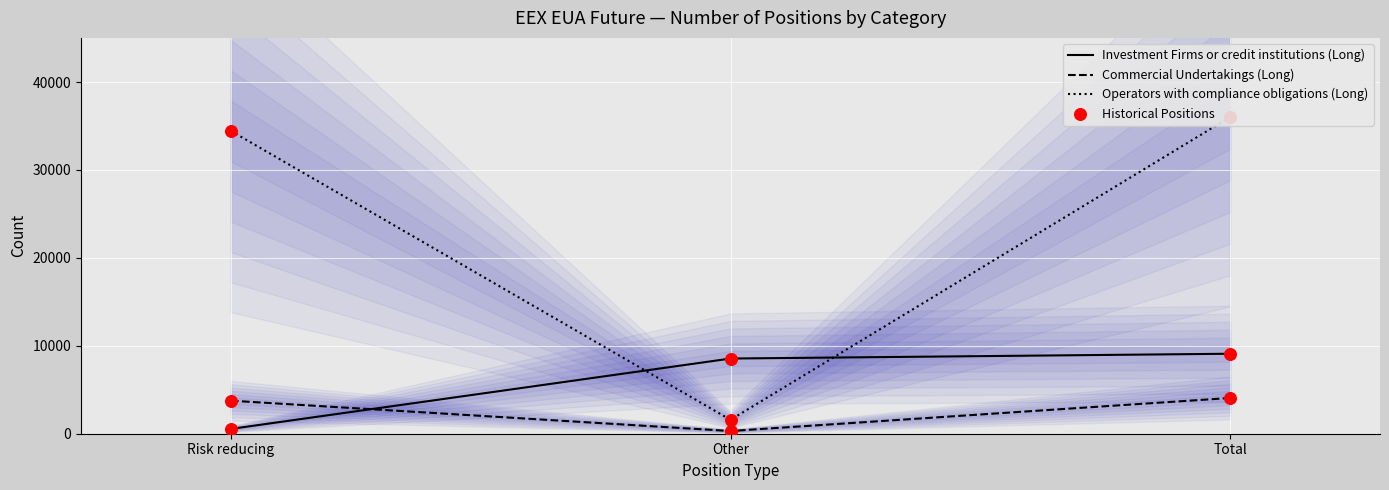

Which series has the widest spread of Y values?

Operators with compliance obligations (Long)